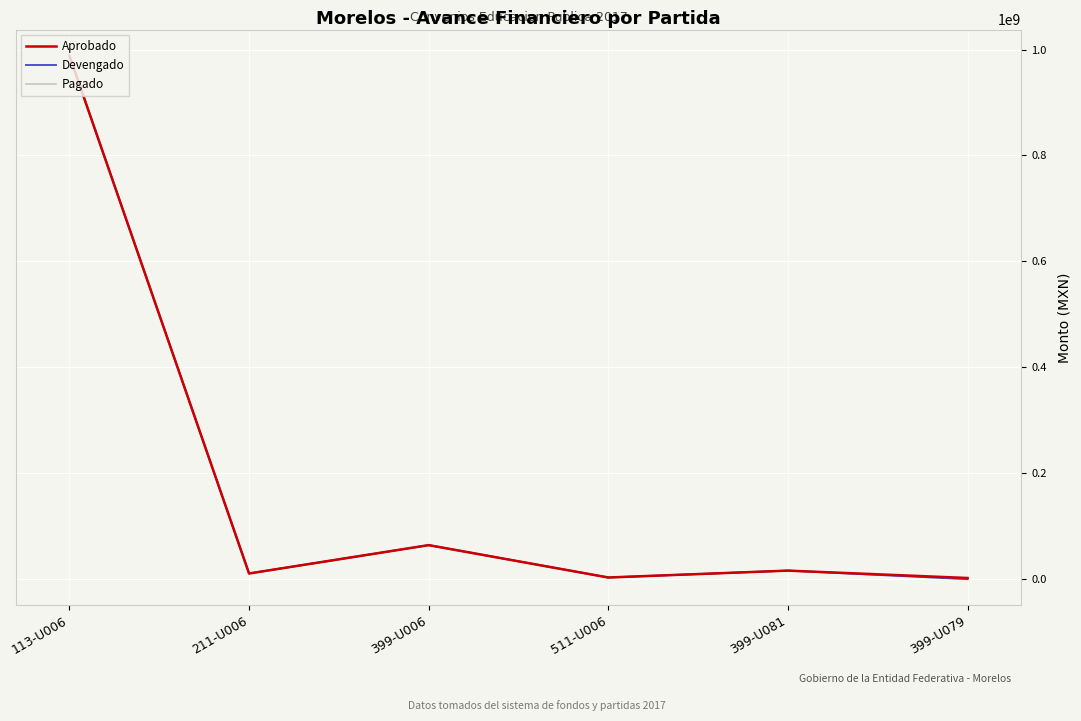

Does the chart have visible grid lines?

Yes